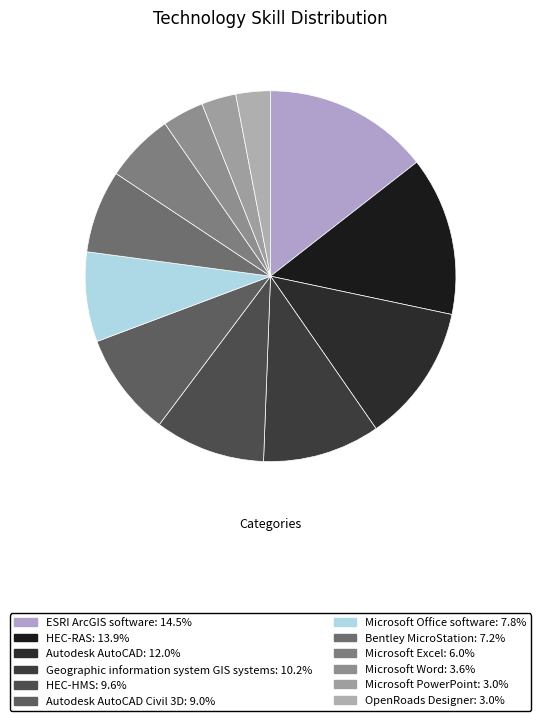

Rank the categories by value from lowest to highest.

Microsoft PowerPoint, OpenRoads Designer, Microsoft Word, Microsoft Excel, Bentley MicroStation, Microsoft Office software, Autodesk AutoCAD Civil 3D, HEC-HMS, Geographic information system GIS systems, Autodesk AutoCAD, HEC-RAS, ESRI ArcGIS software